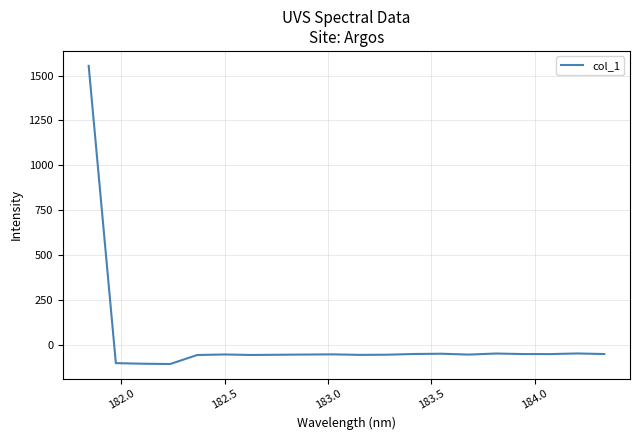

What is the greatest value displayed?

1554.8